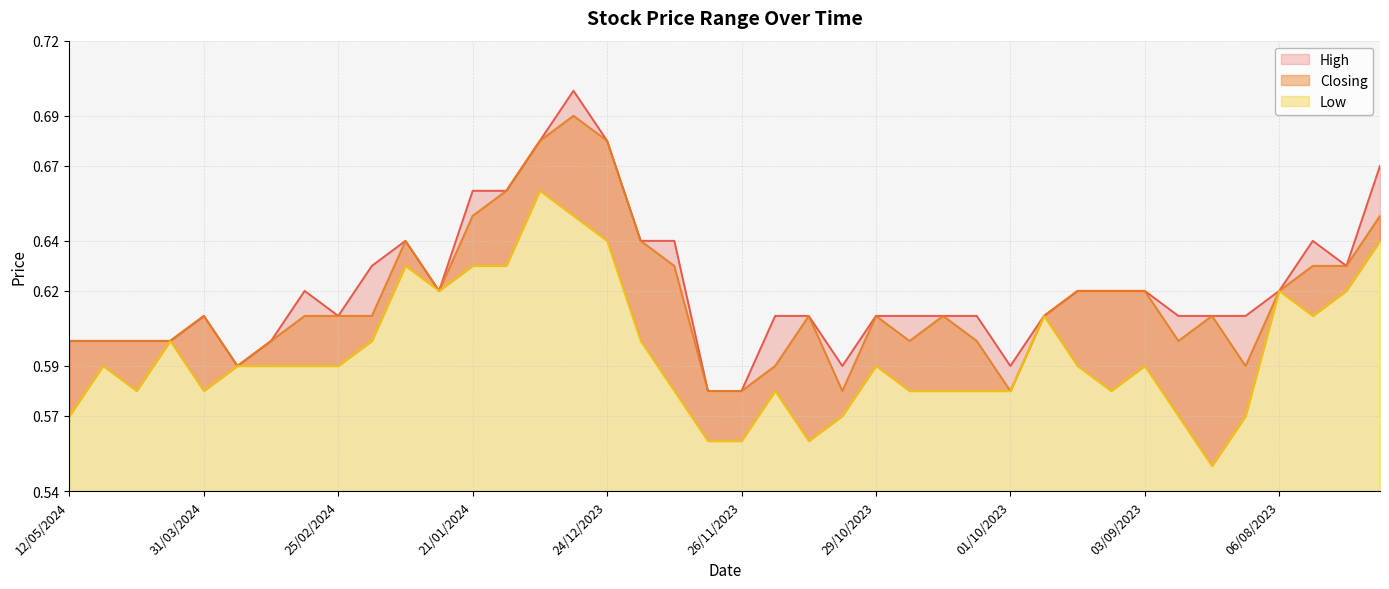

Which series has the widest spread of values?

High